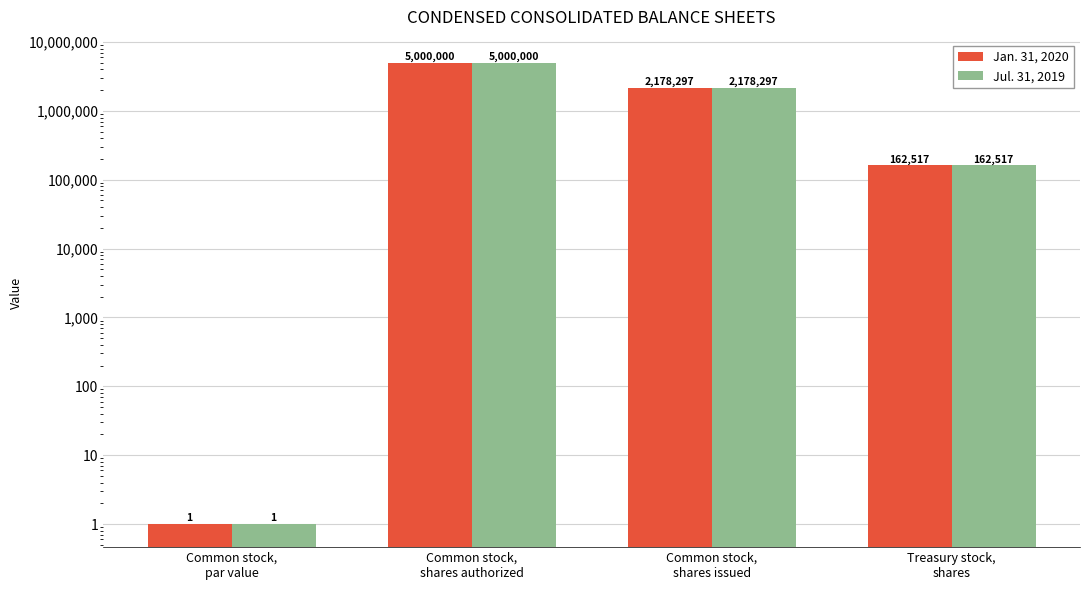

Reading left to right, list all the values displayed in this chart.

Jan. 31, 2020: Common stock,
par value=1	Common stock,
shares authorized=5000000	Common stock,
shares issued=2178297	Treasury stock,
shares=162517
Jul. 31, 2019: Common stock,
par value=1	Common stock,
shares authorized=5000000	Common stock,
shares issued=2178297	Treasury stock,
shares=162517